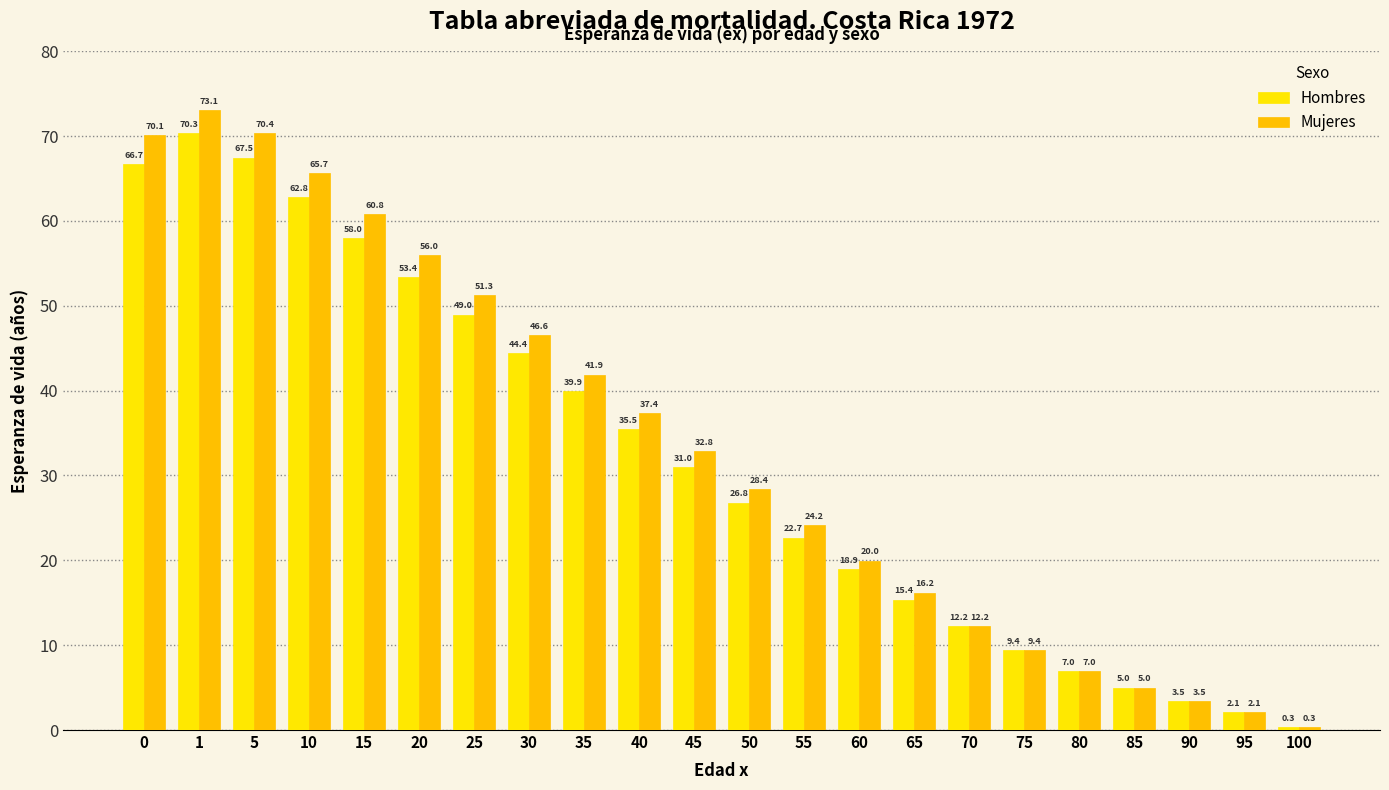

What is the sum of the Mujeres values at 60 and 25?

71.3